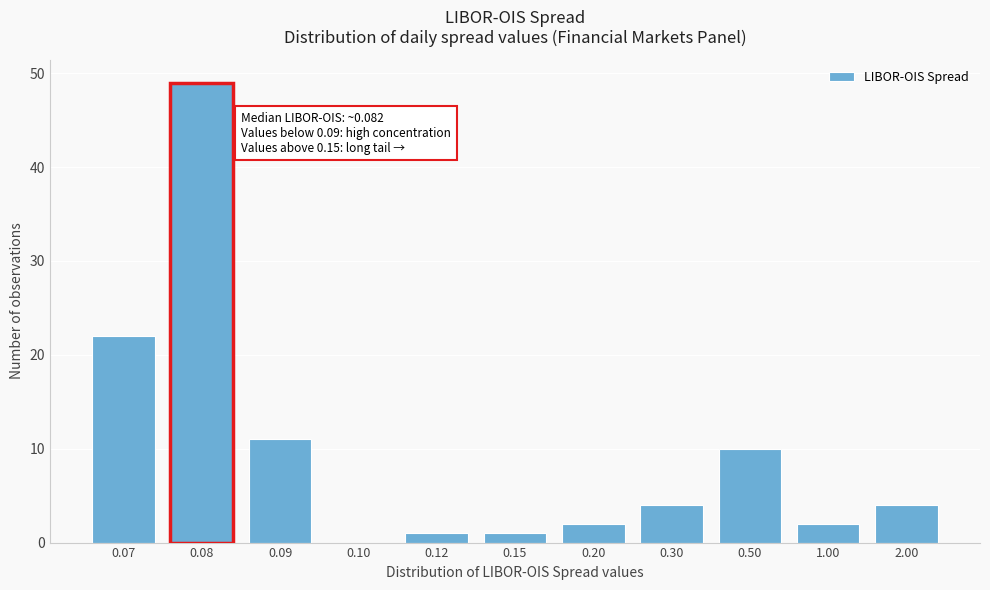

Reading left to right, extract all data points from this chart.

0.07=22	0.08=49	0.09=11	0.10=0	0.12=1	0.15=1	0.20=2	0.30=4	0.50=10	1.00=2	2.00=4